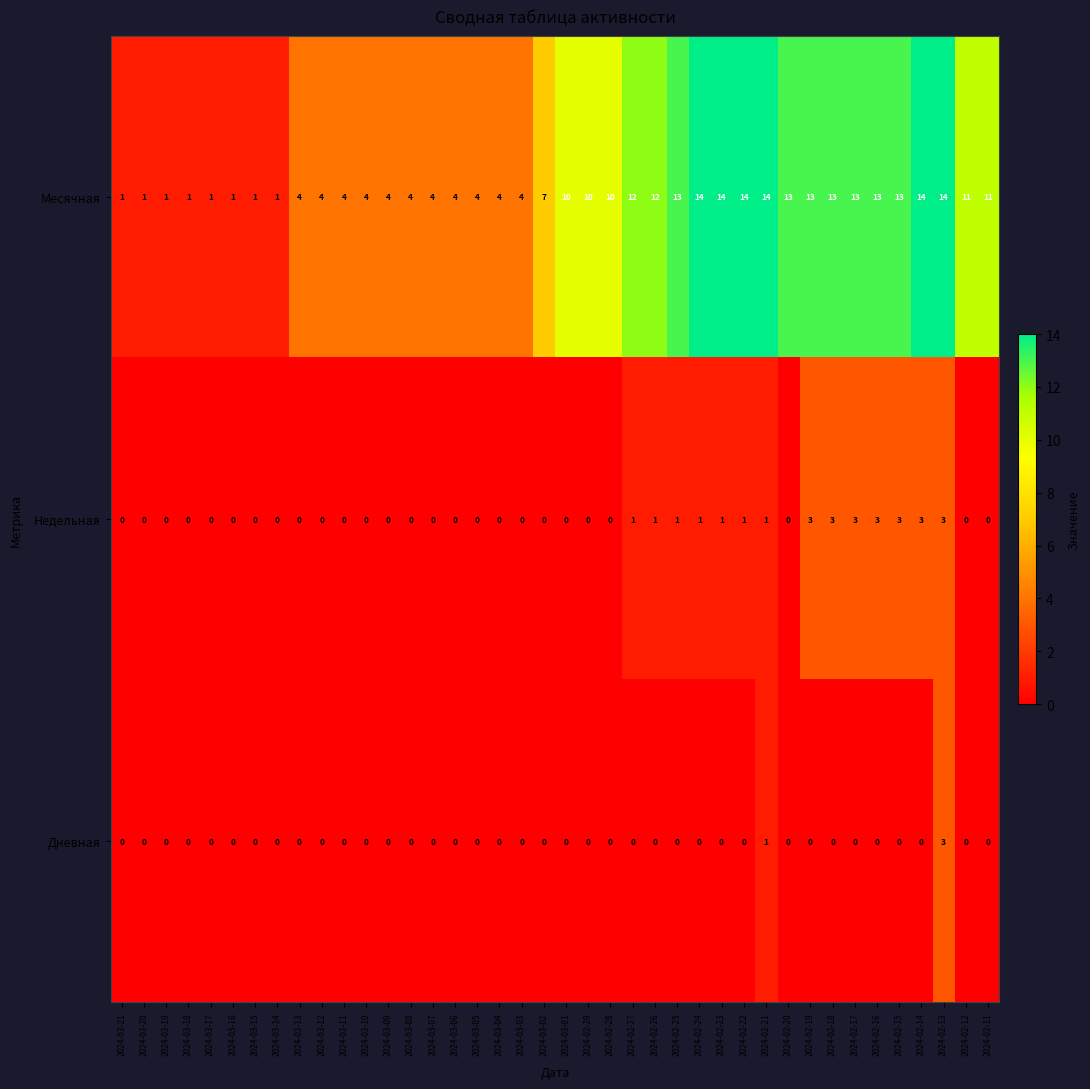

What is the total value across all series at 2024-02-14?

17